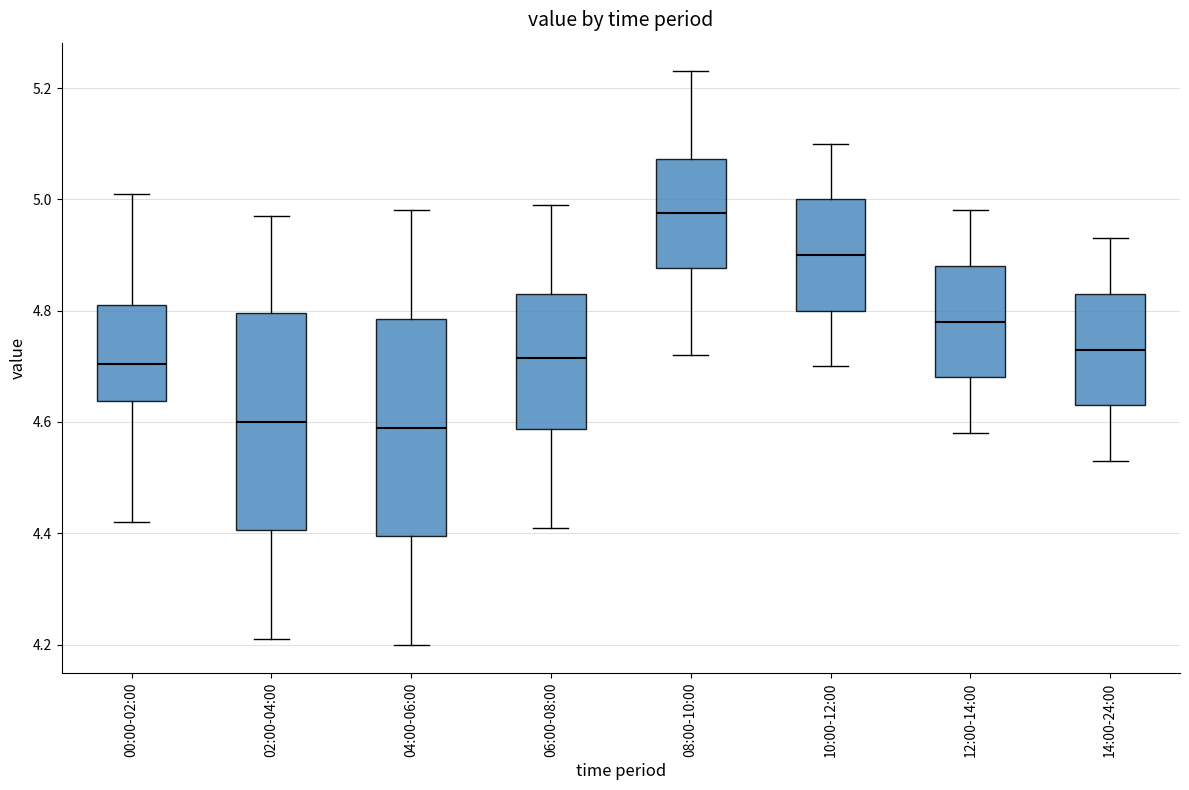

Reading left to right, read every box against the y-axis: the position of its median line, the range the box covers, and the ends of its whiskers. The values are not printed on the chart, so give them approximately, as read against the axis.

00:00-02:00: median 4.70, box 4.64 to 4.82, whiskers 4.42 to 5.02
02:00-04:00: median 4.60, box 4.40 to 4.80, whiskers 4.22 to 4.98
04:00-06:00: median 4.60, box 4.40 to 4.78, whiskers 4.20 to 4.98
06:00-08:00: median 4.72, box 4.58 to 4.84, whiskers 4.42 to 5.00
08:00-10:00: median 4.98, box 4.88 to 5.08, whiskers 4.72 to 5.24
10:00-12:00: median 4.90, box 4.80 to 5.00, whiskers 4.70 to 5.10
12:00-14:00: median 4.78, box 4.68 to 4.88, whiskers 4.58 to 4.98
14:00-24:00: median 4.74, box 4.64 to 4.84, whiskers 4.54 to 4.94